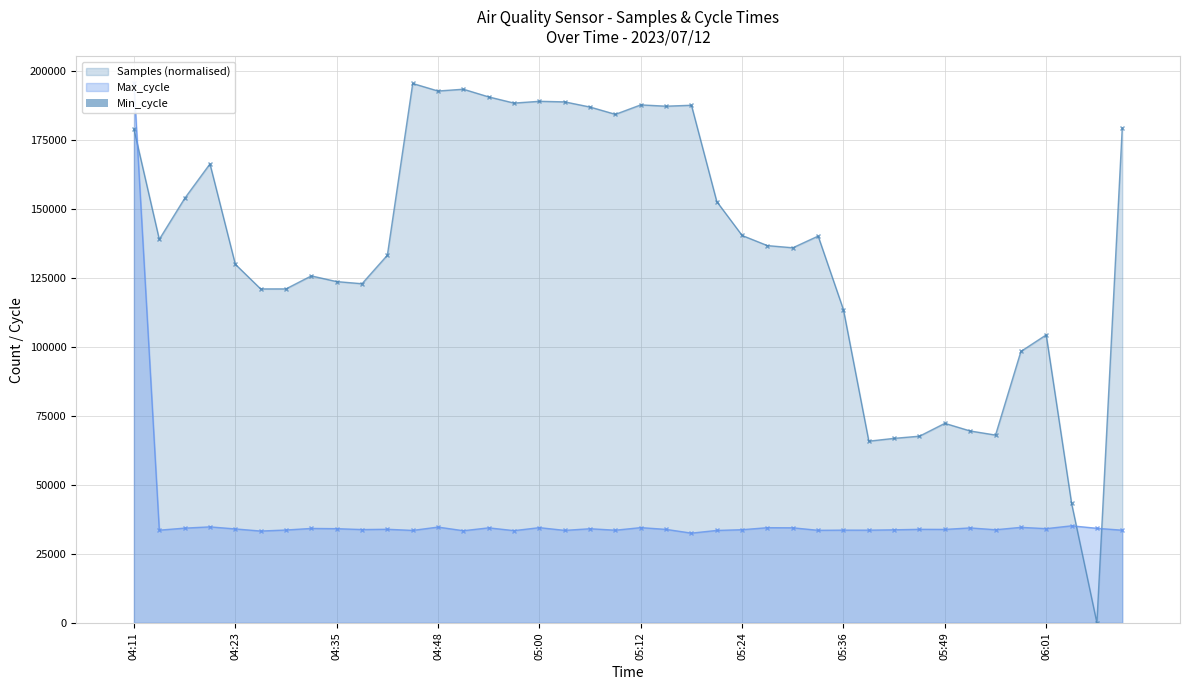

True or false: Samples (normalised) has more than 2 interior local peaks.

True